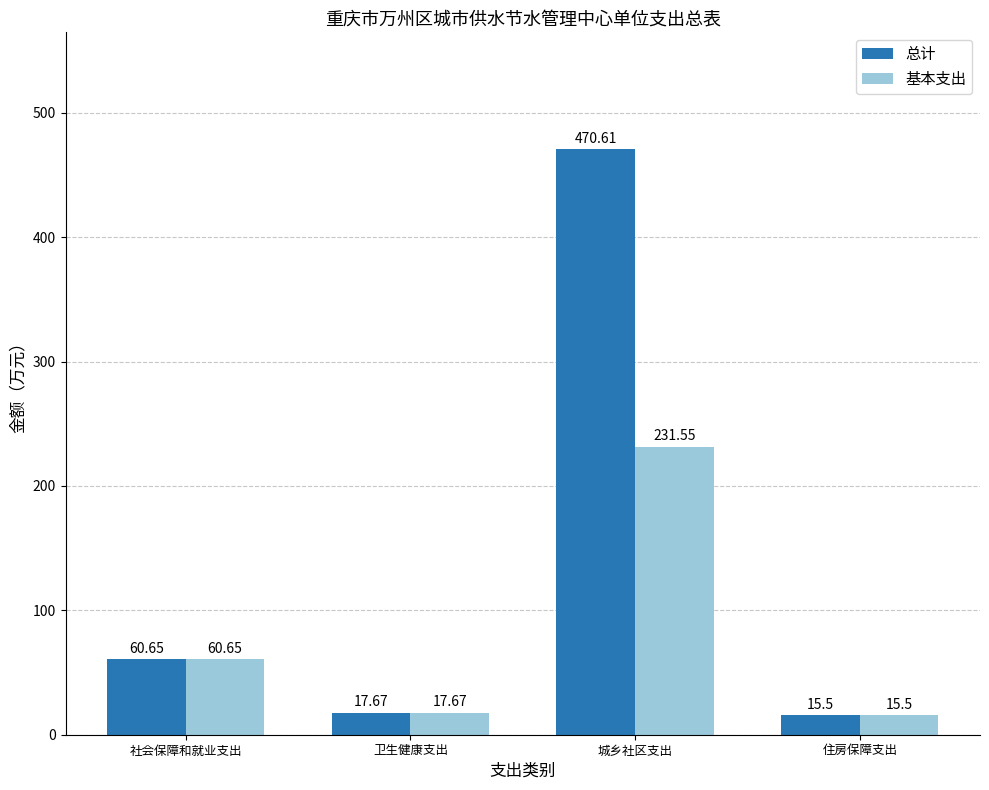

The value of 基本支出 at 城乡社区支出 is 231.6. True or false?

True